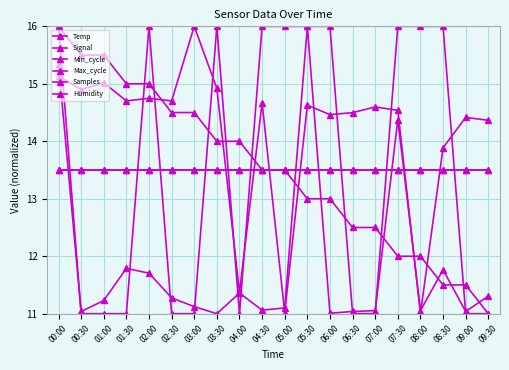

Is this an area chart (filled region under the line)?

No